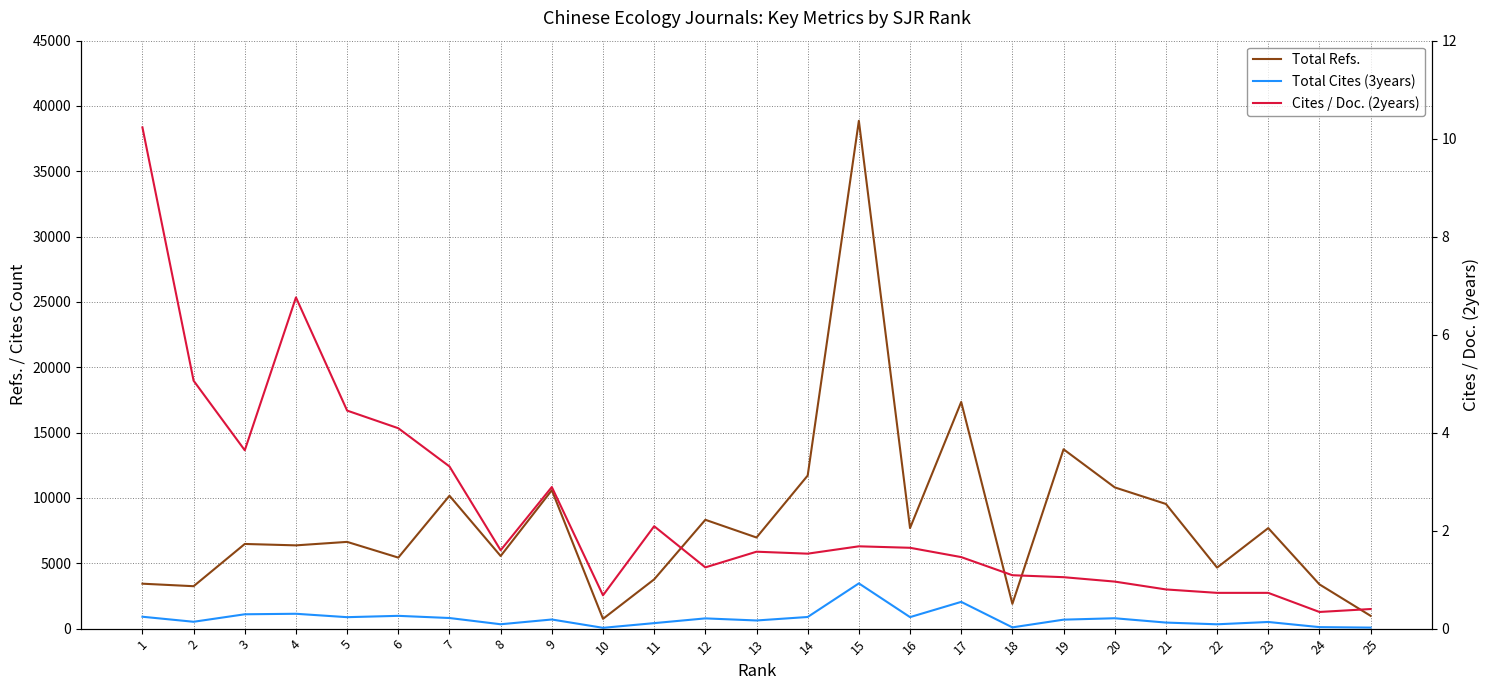

Rank the series by their maximum value, from lowest to highest.

Cites / Doc. (2years), Total Cites (3years), Total Refs.